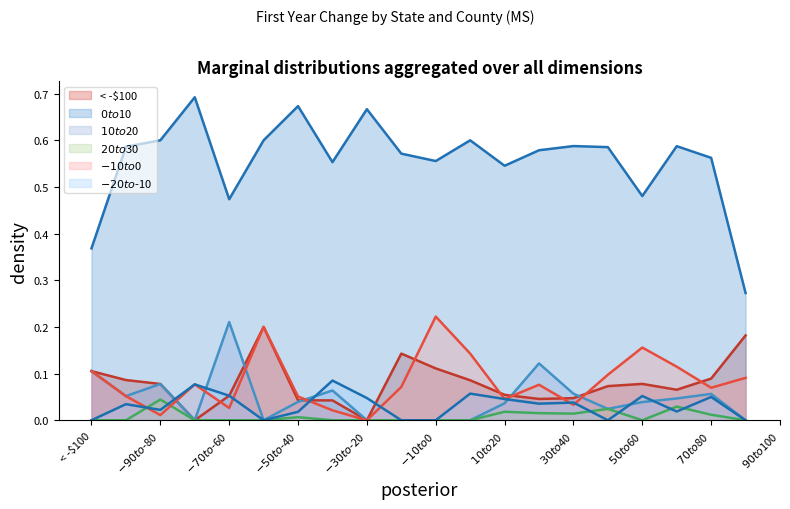

Count the number of categories in the chart.

20